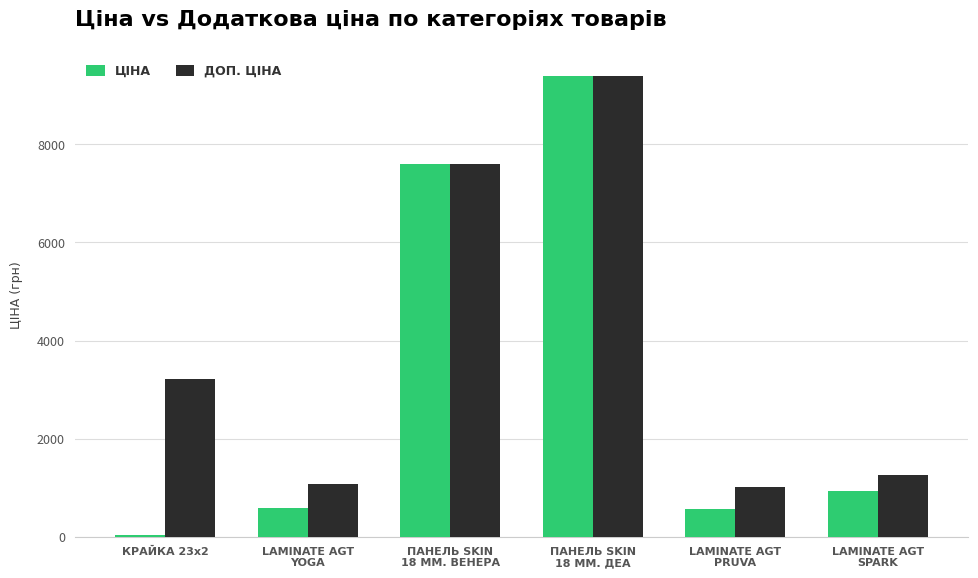

Which category has the lowest value across all series?

КРАЙКА 23x2